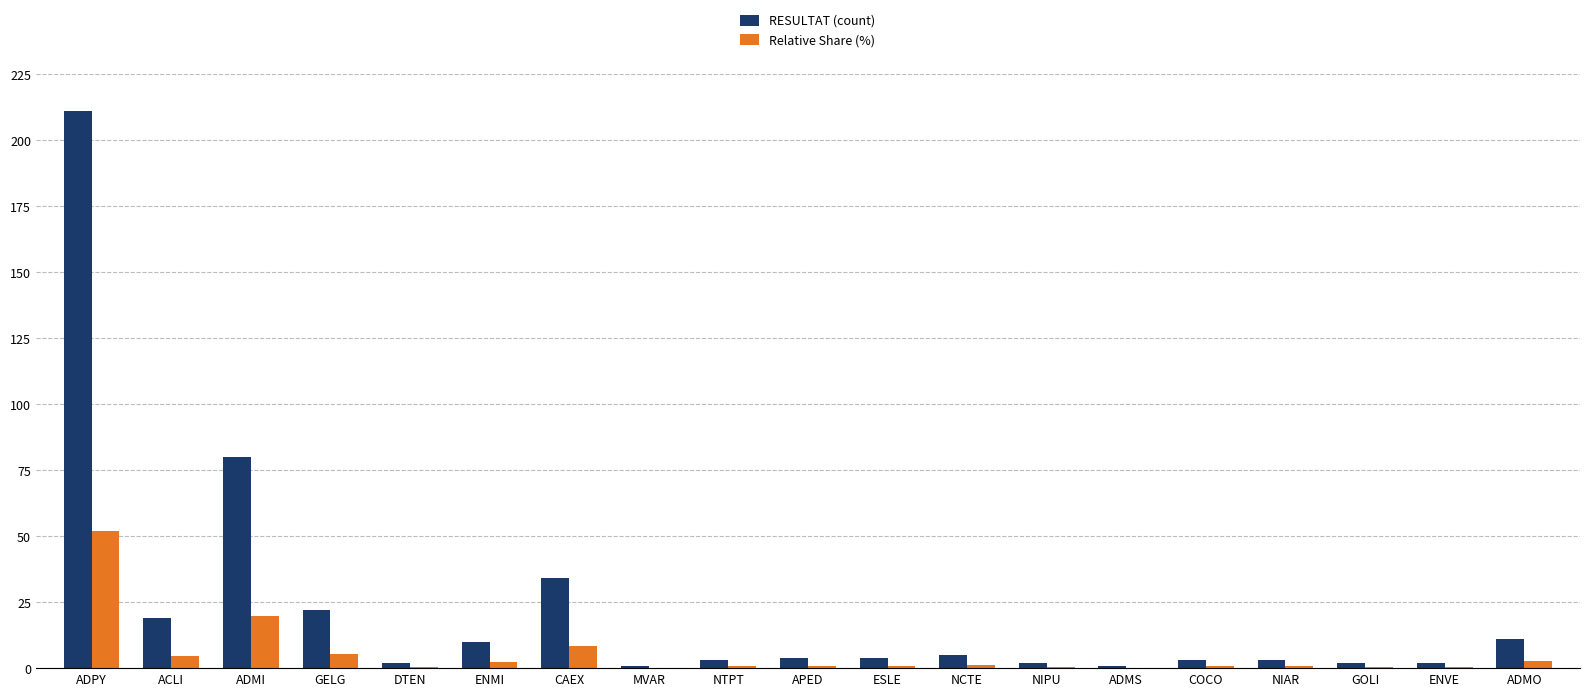

The value of Relative Share (%) at COCO is 0.7. True or false?

True